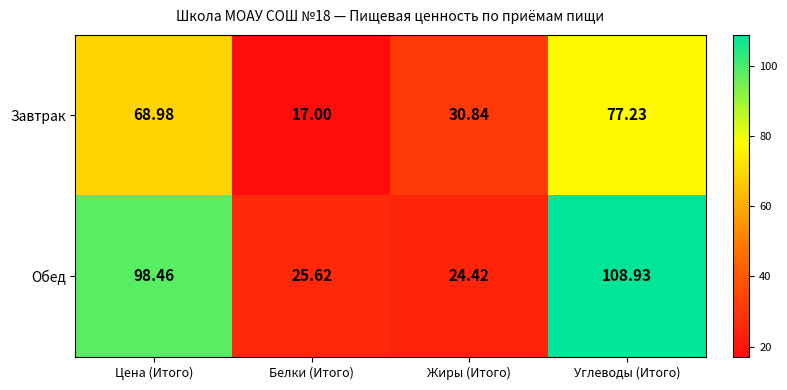

Is the value of Обед at Углеводы (Итого) greater than the value of Завтрак at Углеводы (Итого)?

Yes